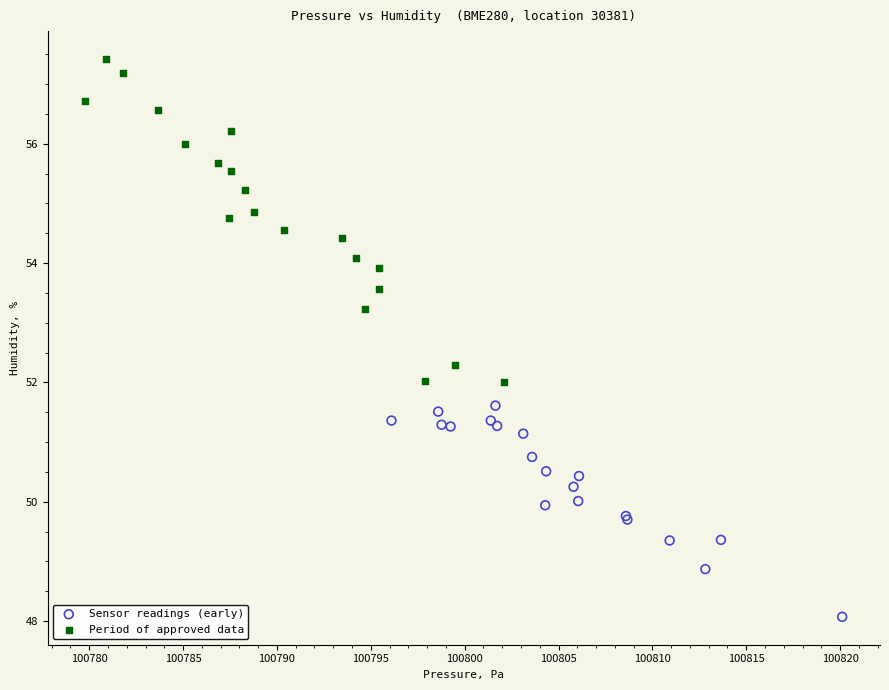

Which series has the widest spread of Y values?

Period of approved data